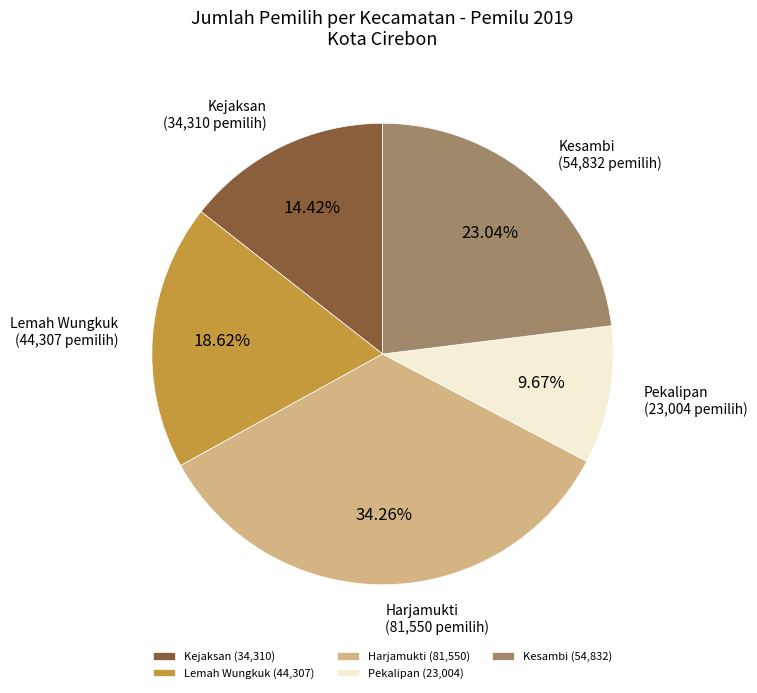

To the nearest percent, what percentage of the pie is Lemah Wungkuk?

19%